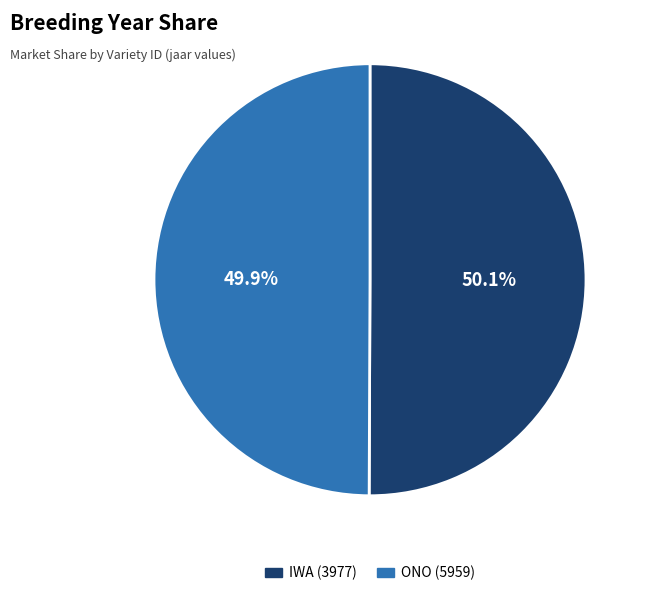

What is the ratio of the value at IWA (3977) to the value at ONO (5959)?

1.0